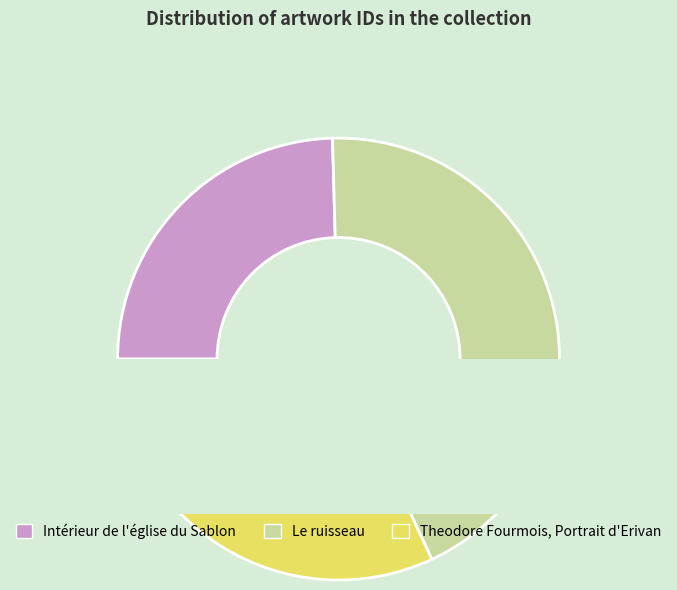

Between Intérieur de l'église du Sablon and Theodore Fourmois, Portrait d'Erivan, which is larger?

Theodore Fourmois, Portrait d'Erivan